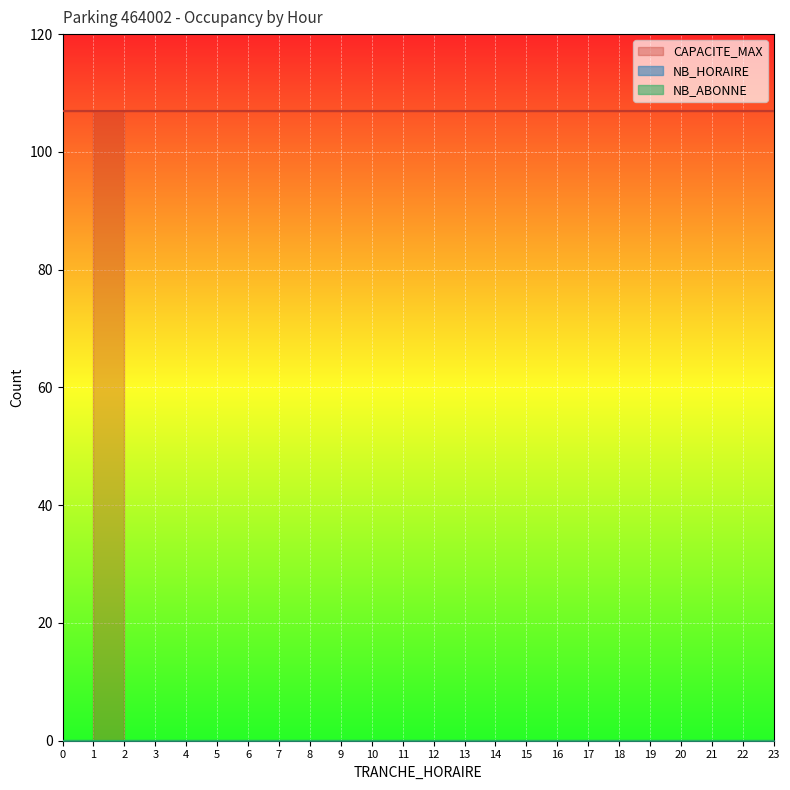

Between 21 and 6, which is larger?

21